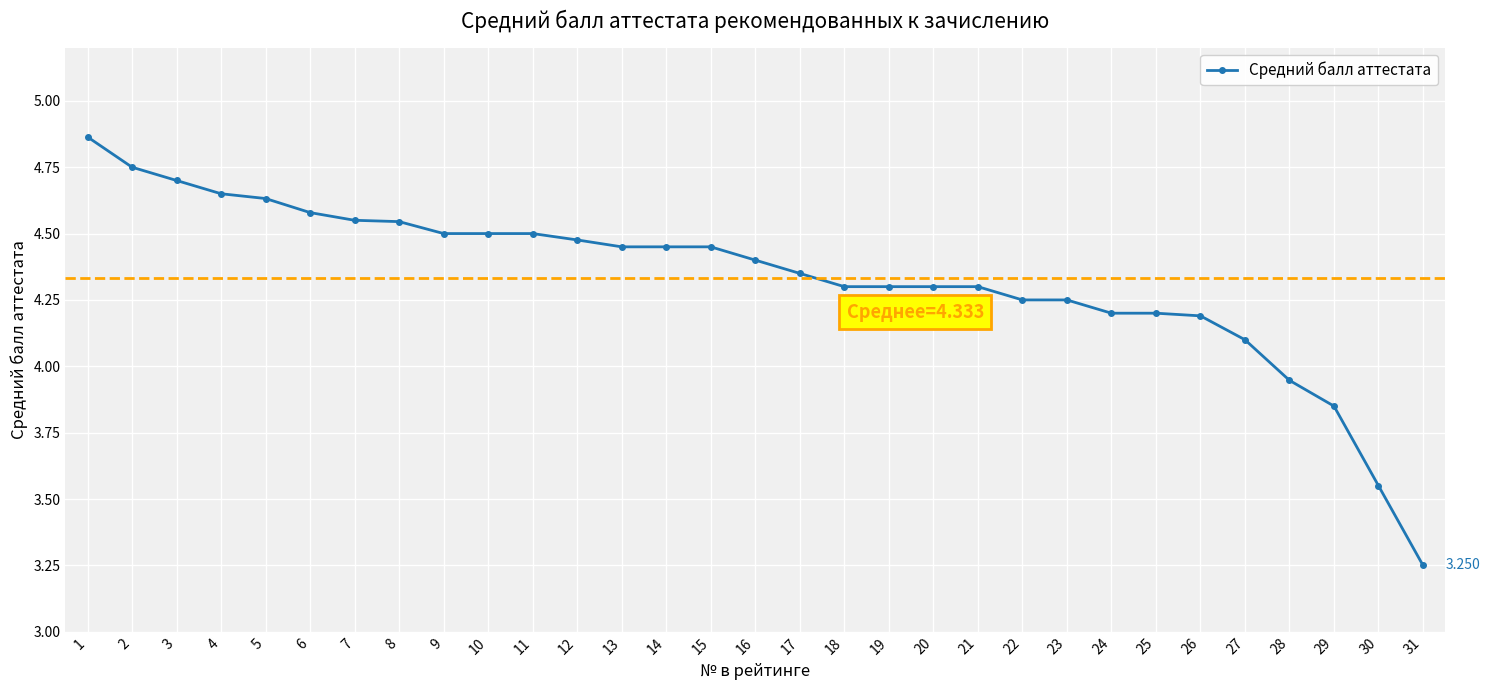

At which label is the value closest to 4?

28